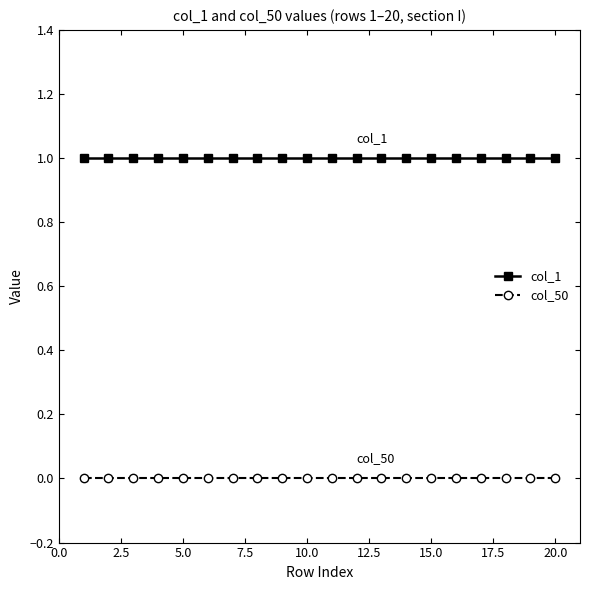

True or false: col_1 and col_50 intersect in this chart.

False